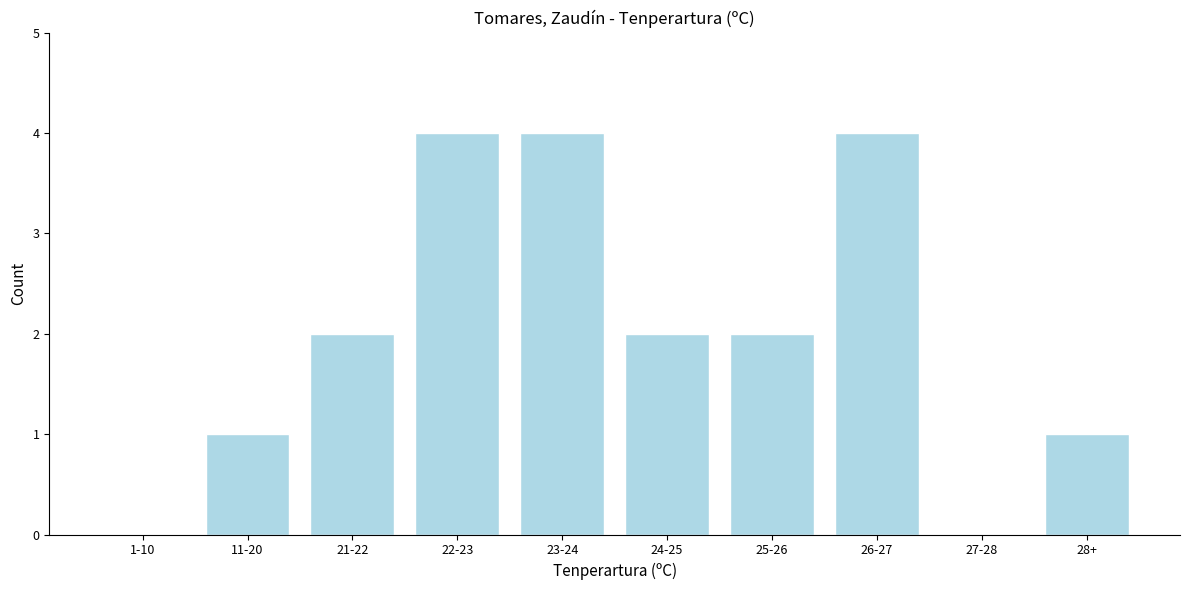

Approximately how many times larger is the value at 21-22 compared to 24-25?

1.0